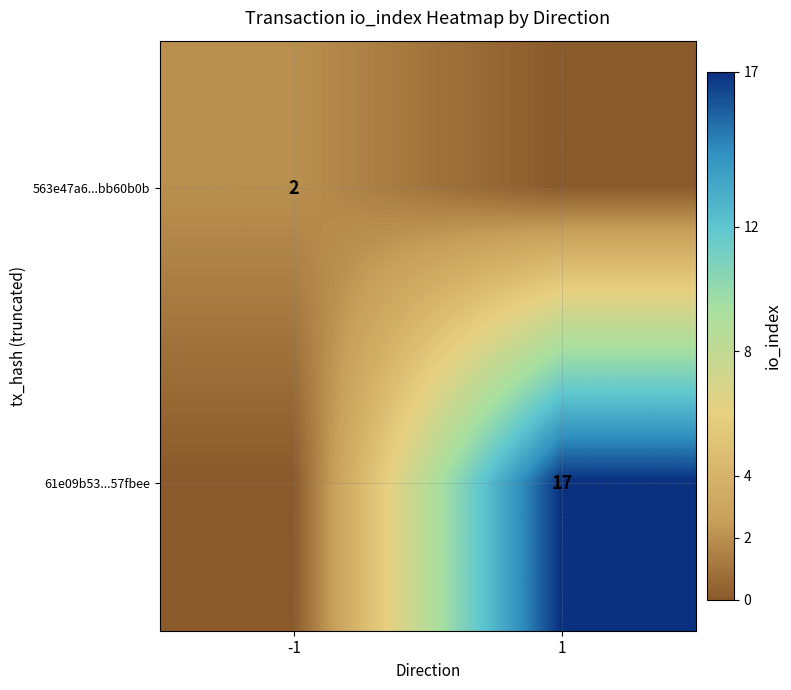

The value of 61e09b53...57fbee at 1 is 17. True or false?

True